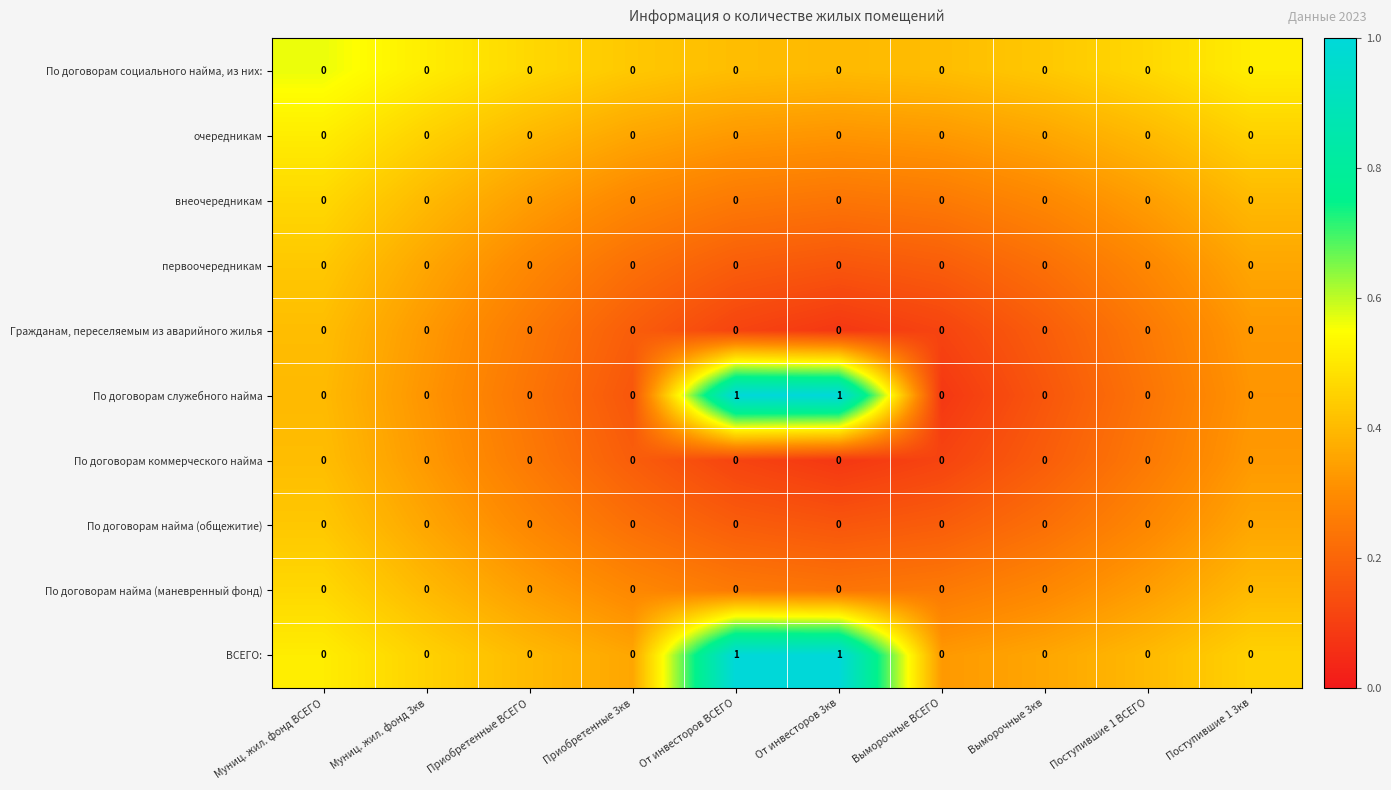

Is it true that очередникам equals 0 at От инвесторов 3кв?

True